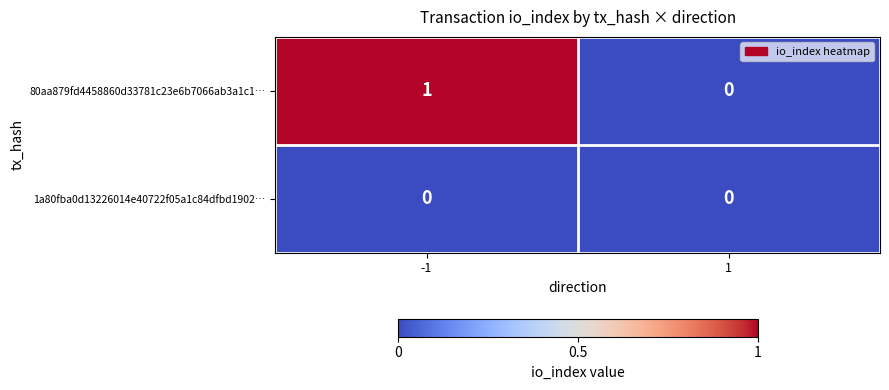

At which category is the sum across all series the highest?

-1